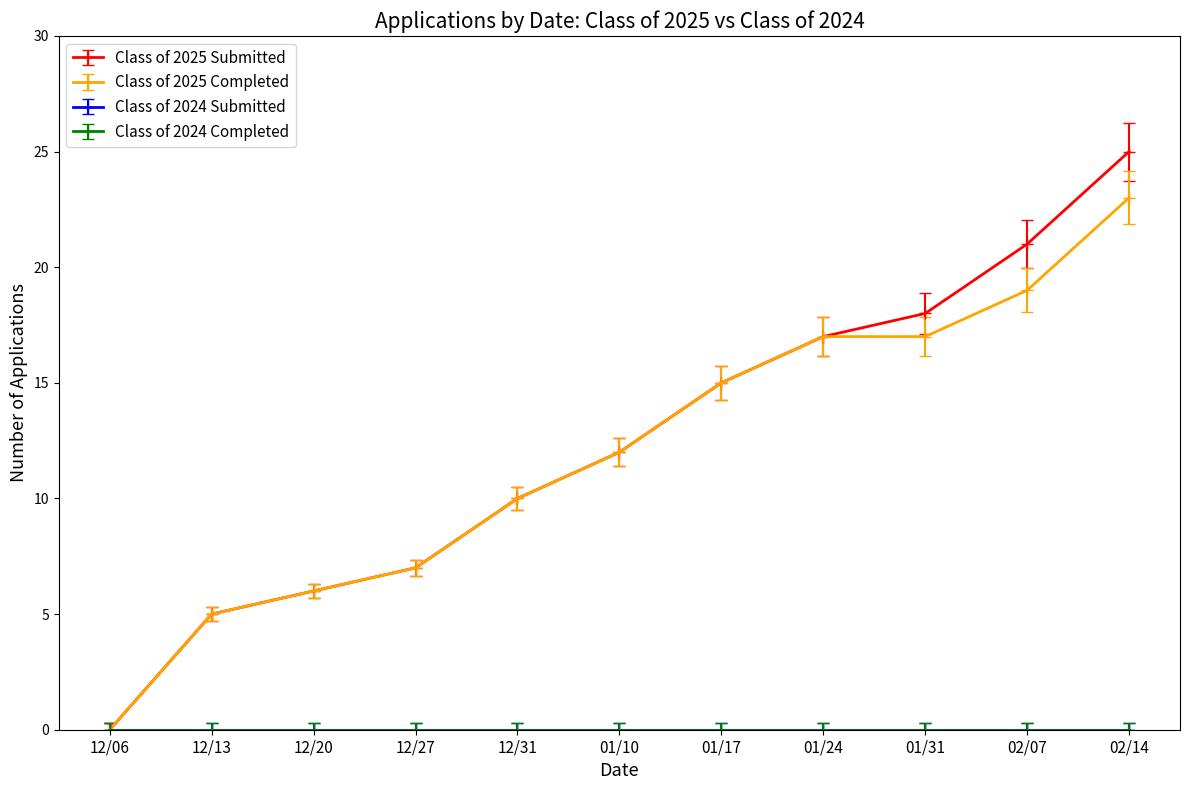

At which label is Class of 2025 Submitted closest to 12?

01/10